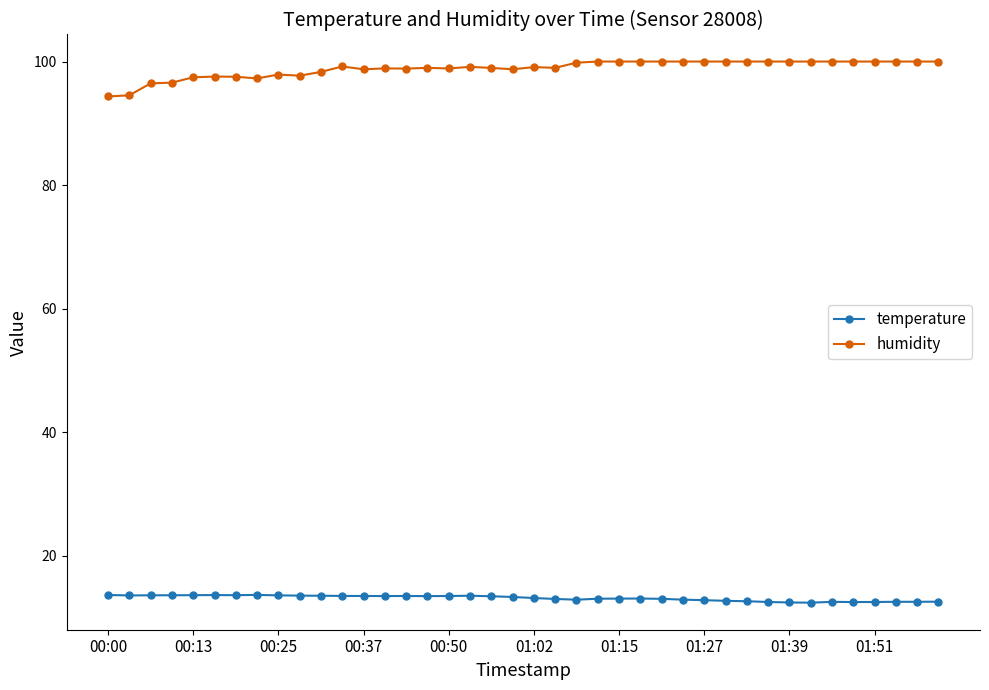

What is the difference between the maximum and second lowest values in the humidity series?

5.5